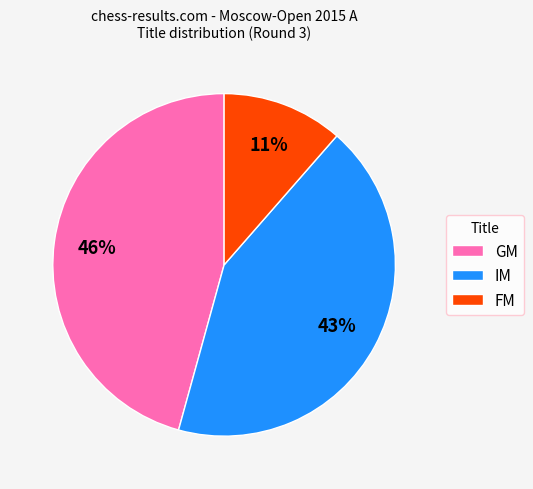

Which category has the smallest portion of the pie?

FM